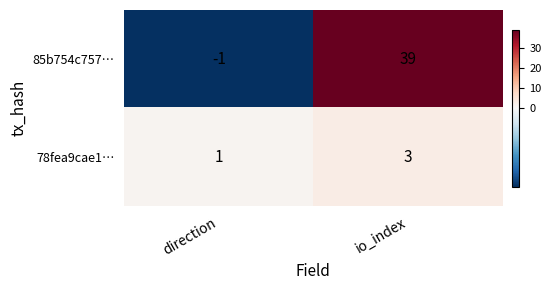

Reading left to right, list all the values displayed in this chart.

85b754c757…: -1	39
78fea9cae1…: 1	3